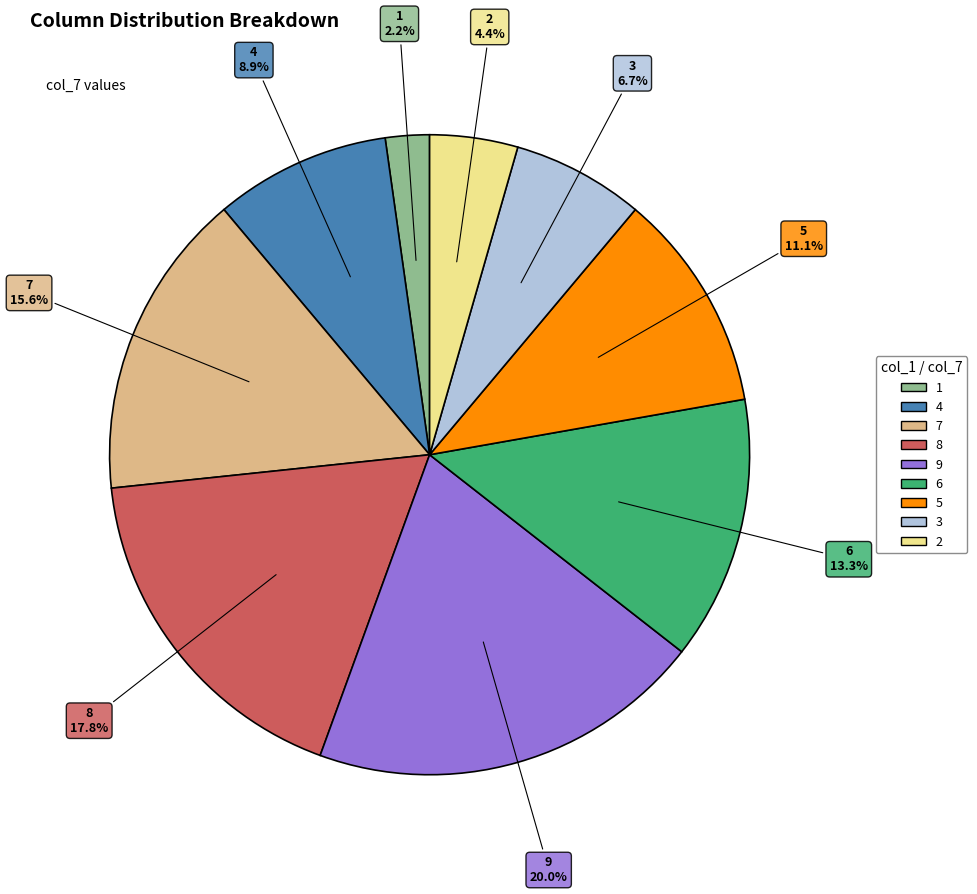

How many segments does this pie chart have?

9